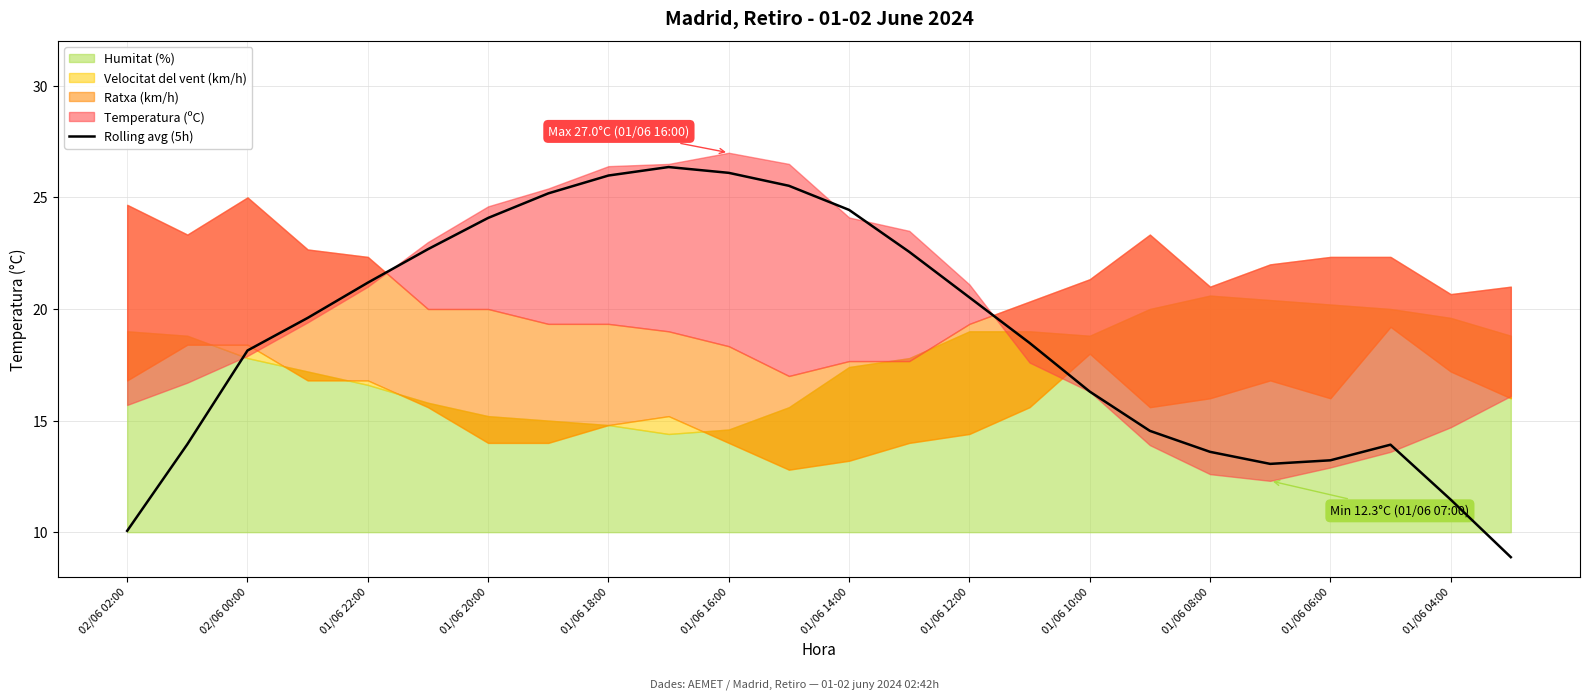

What is the minimum value shown in the chart?

8.9